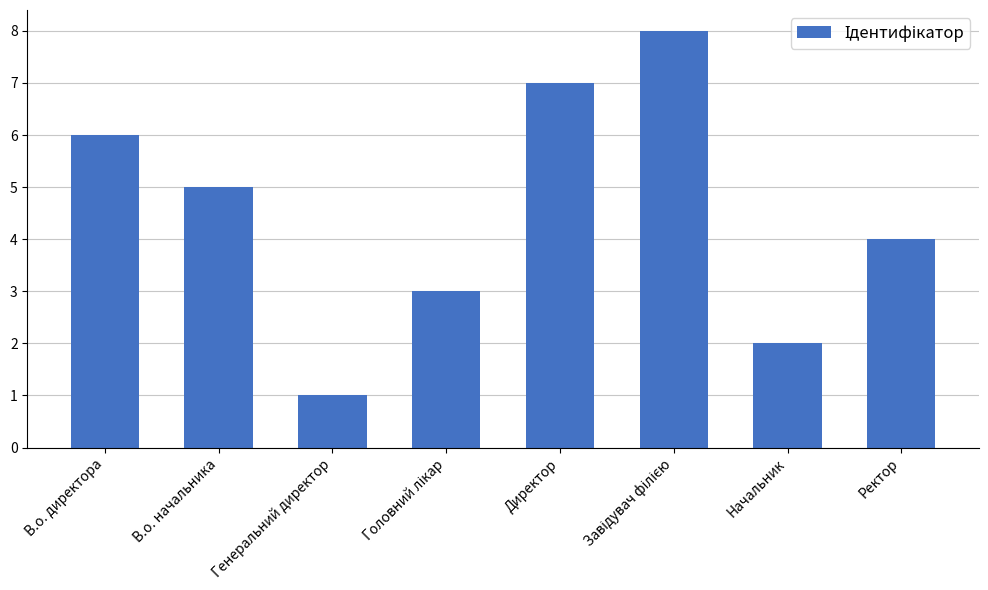

Where does the data first go above 5?

В.о. директора